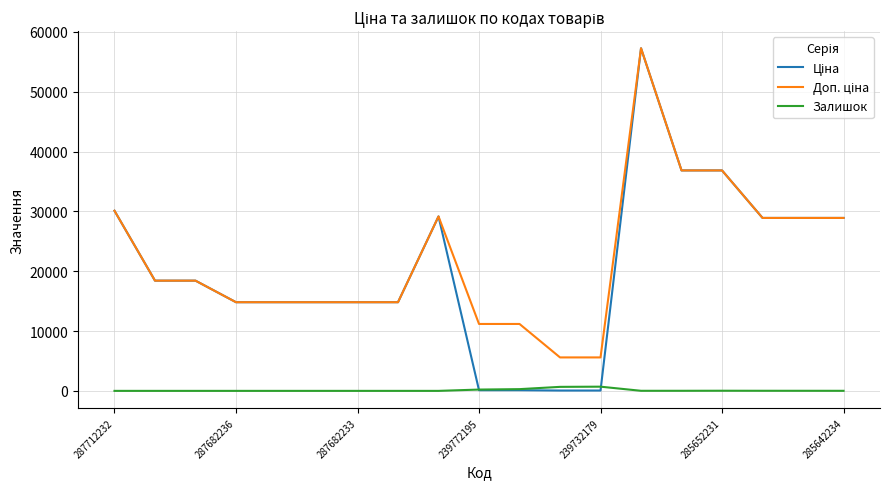

What is the maximum value shown in the chart?

57258.0